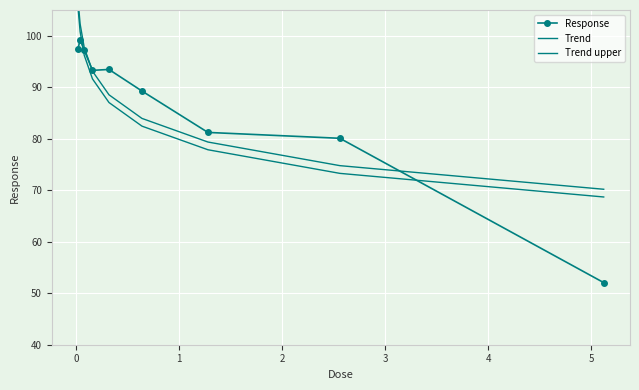

What is the maximum value shown in the chart?

106.9